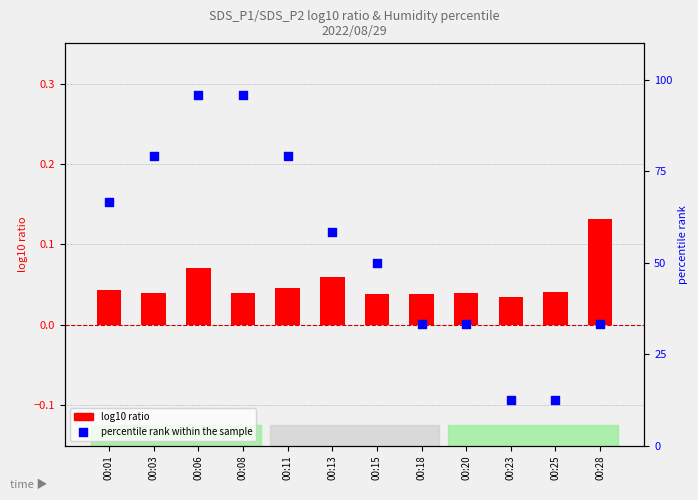

Which series contains the highest Y value?

percentile rank within the sample